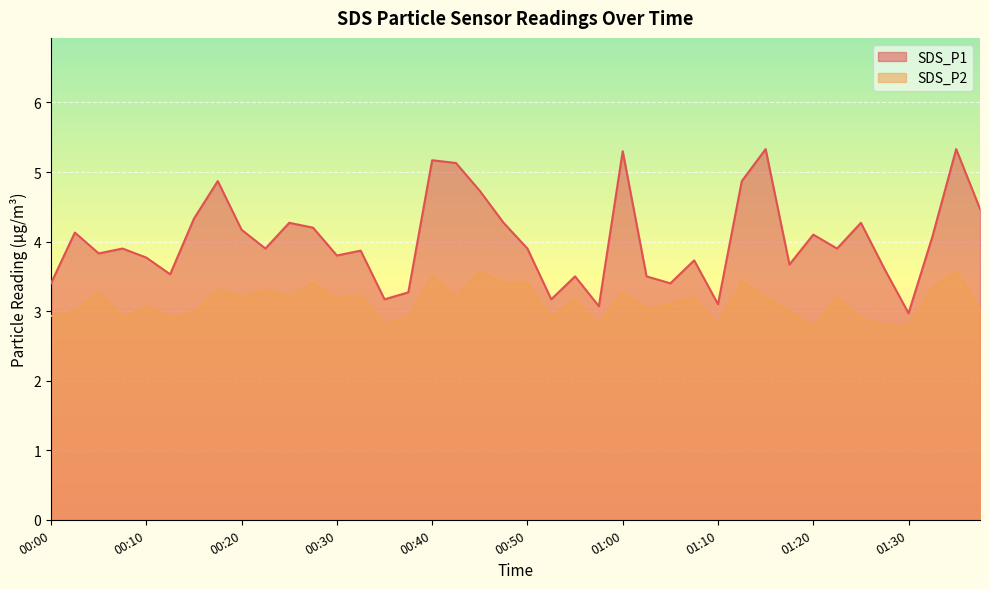

How many values in the SDS_P2 series exceed 3?

25